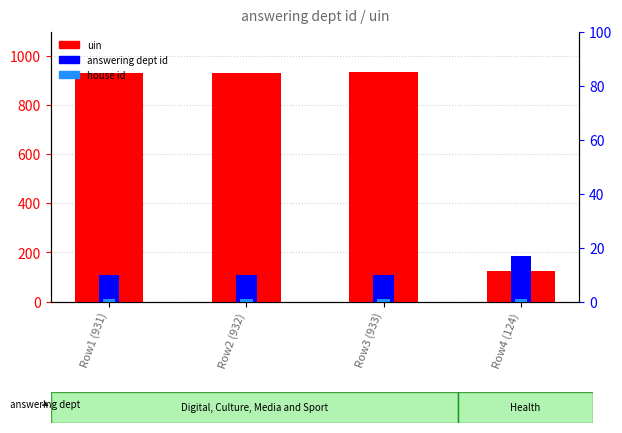

Reading left to right, extract all data points from this chart.

uin: Row1 (931)=931	Row2 (932)=932	Row3 (933)=933	Row4 (124)=124
answering dept id: Row1 (931)=10	Row2 (932)=10	Row3 (933)=10	Row4 (124)=17
house id: Row1 (931)=1	Row2 (932)=1	Row3 (933)=1	Row4 (124)=1